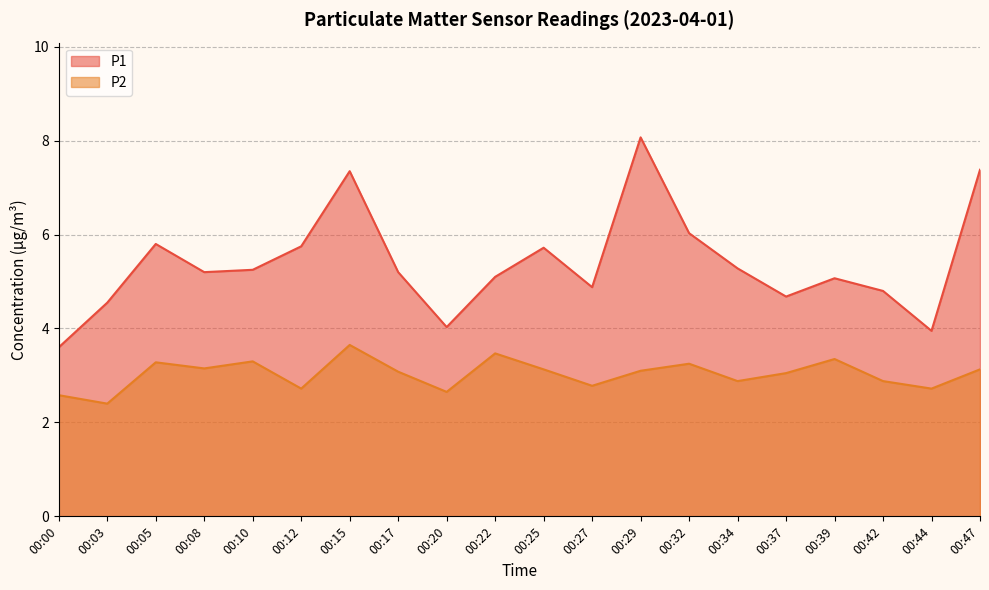

The P2 series shows 3.4 at 00:39. True or false?

True